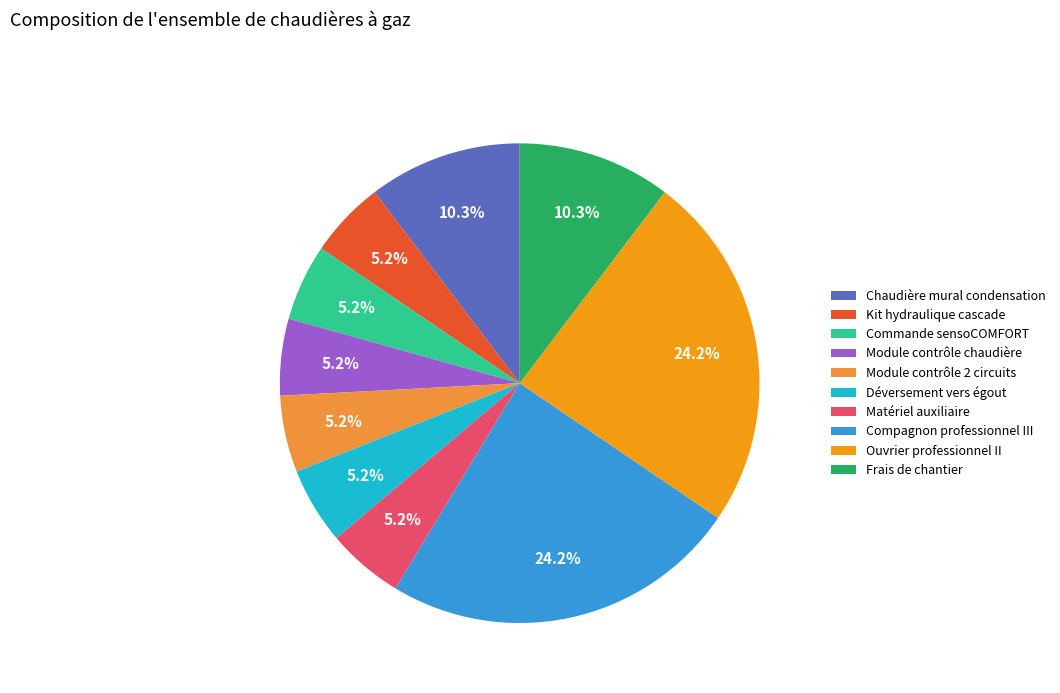

To the nearest percent, what percentage of the pie is Frais de chantier?

10%